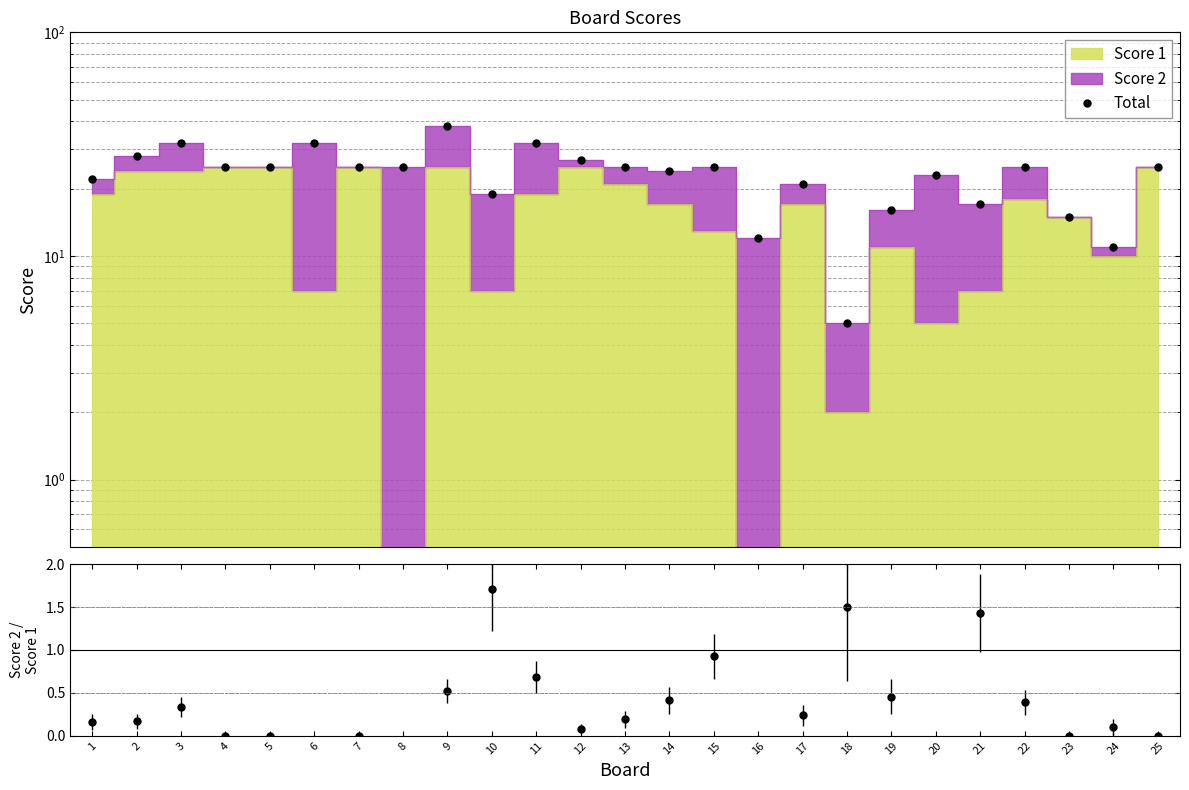

How many series are shown in this chart?

2